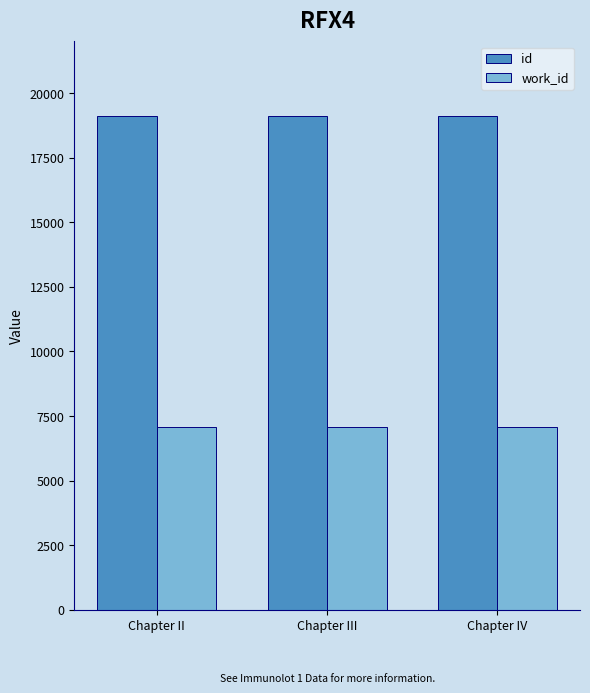

Are the bars horizontal?

No